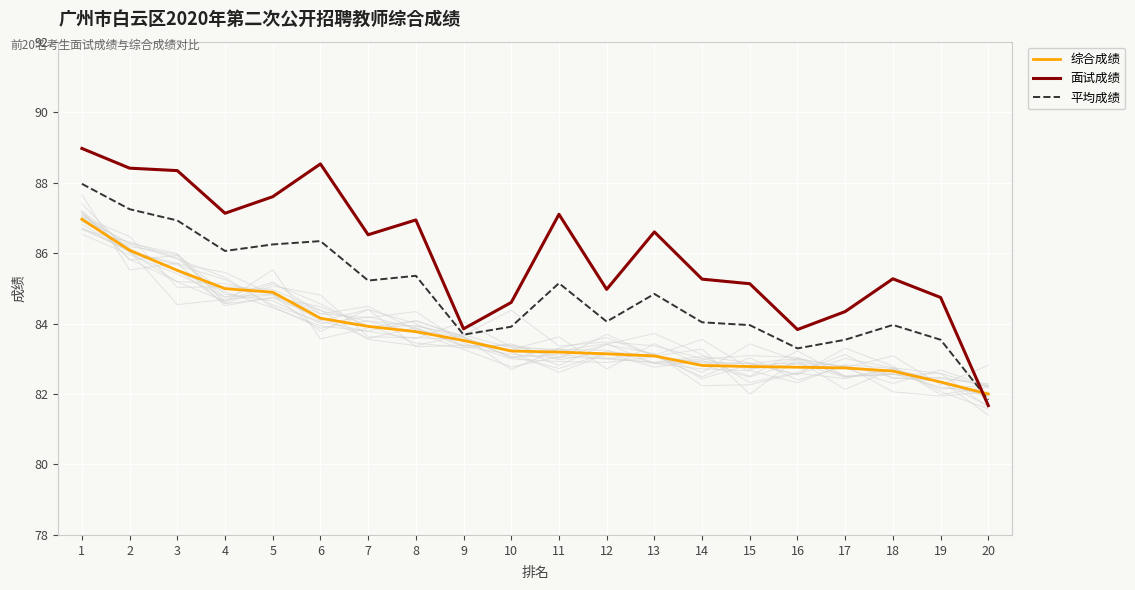

At which category does the chart reach its minimum across all series?

20